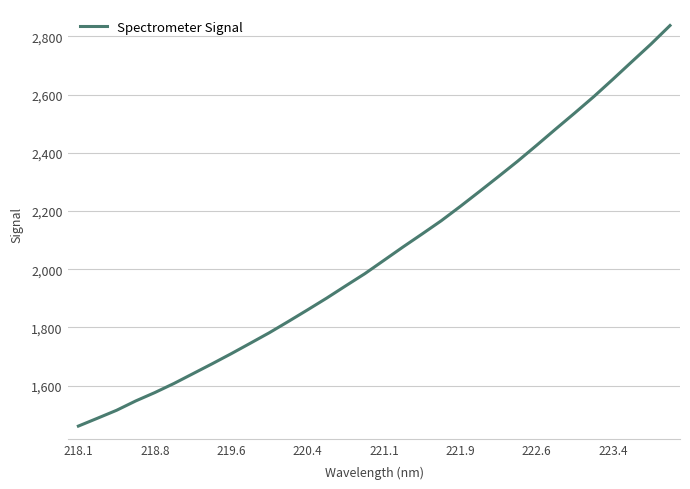

What is the smallest value displayed?

1461.2